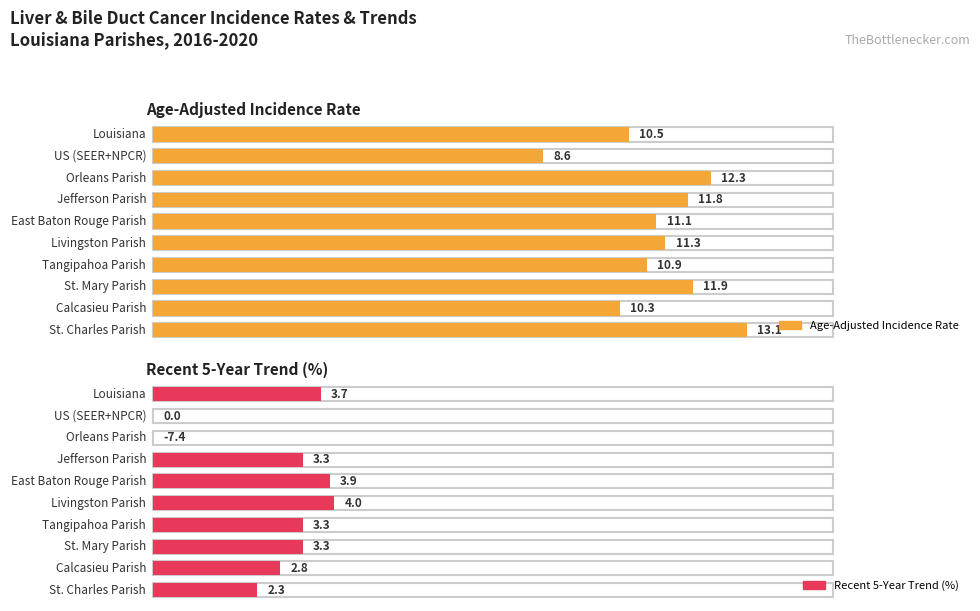

What is the difference between the maximum and minimum values in the Recent 5-Year Trend series?

11.4